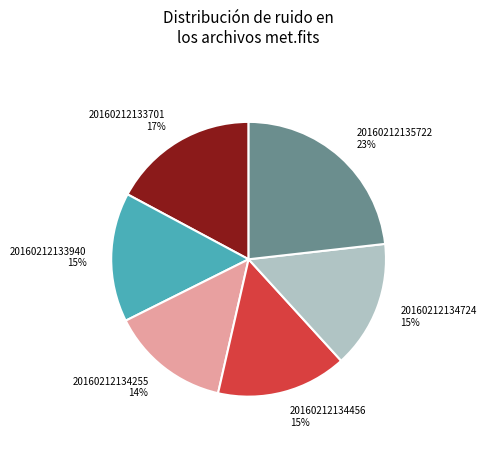

To the nearest percent, what percentage of the pie is 20160212133701?

17%